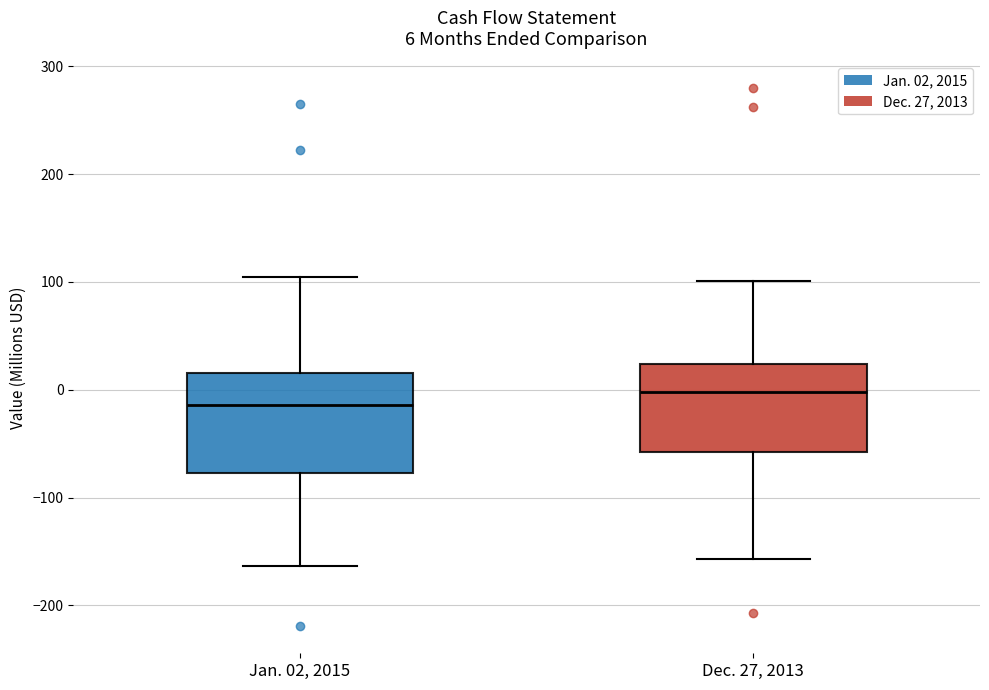

Which box's median line is the highest?

Dec. 27, 2013